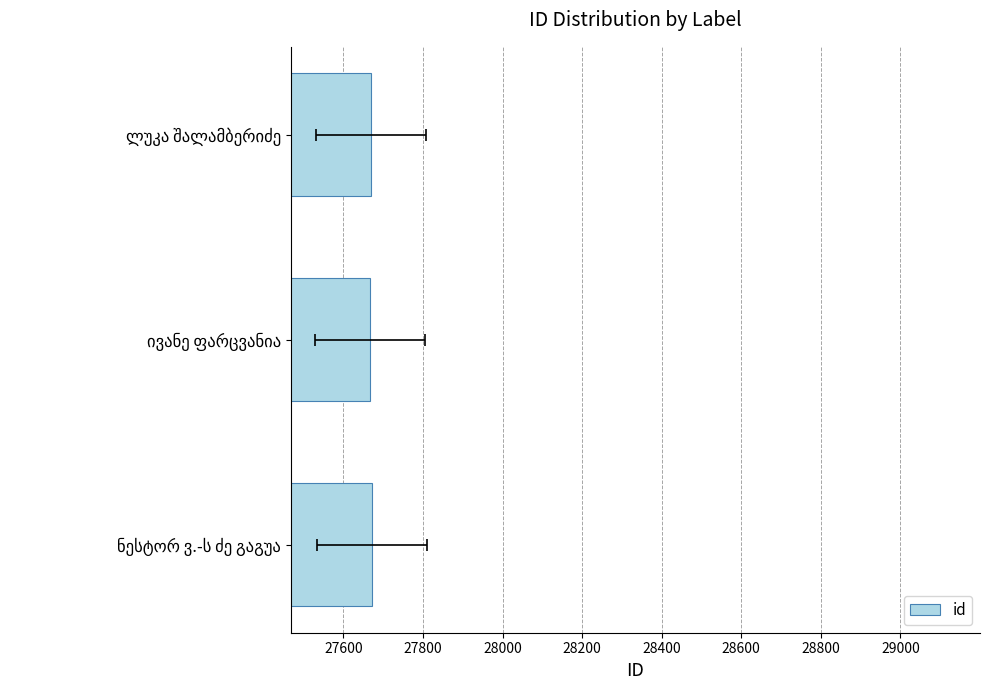

What is the difference between the values at ლუკა შალამბერიძე and ივანე ფარცვანია?

1